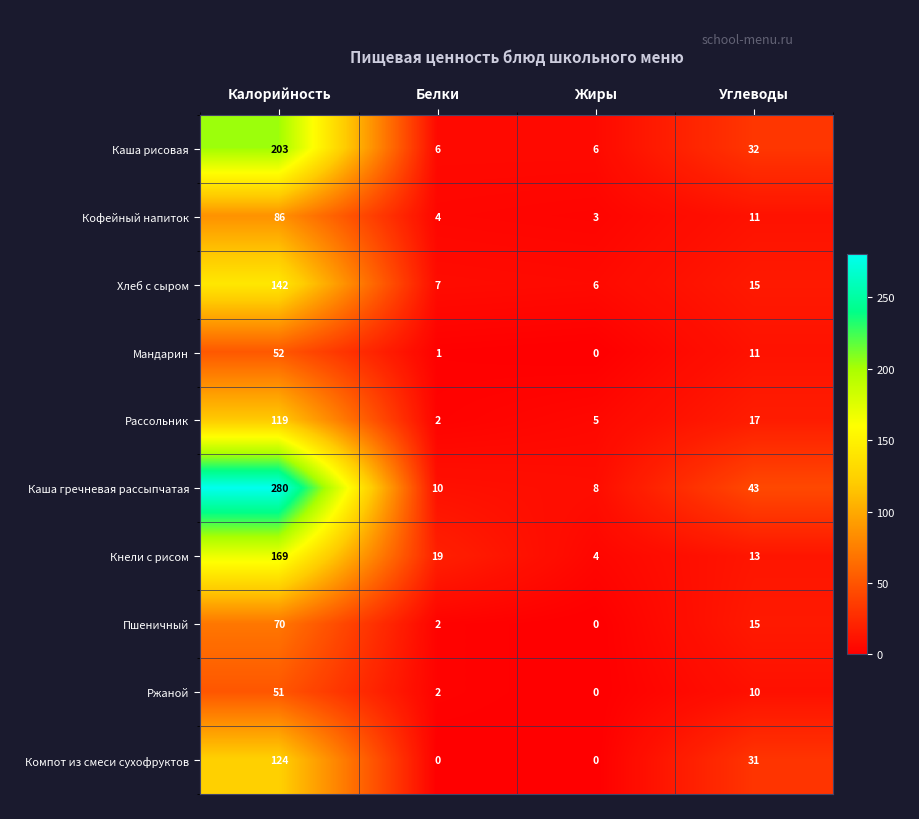

Rank the series by their maximum value, from highest to lowest.

Каша гречневая рассыпчатая, Каша рисовая, Кнели с рисом, Хлеб с сыром, Компот из смеси сухофруктов, Рассольник, Кофейный напиток, Пшеничный, Мандарин, Ржаной